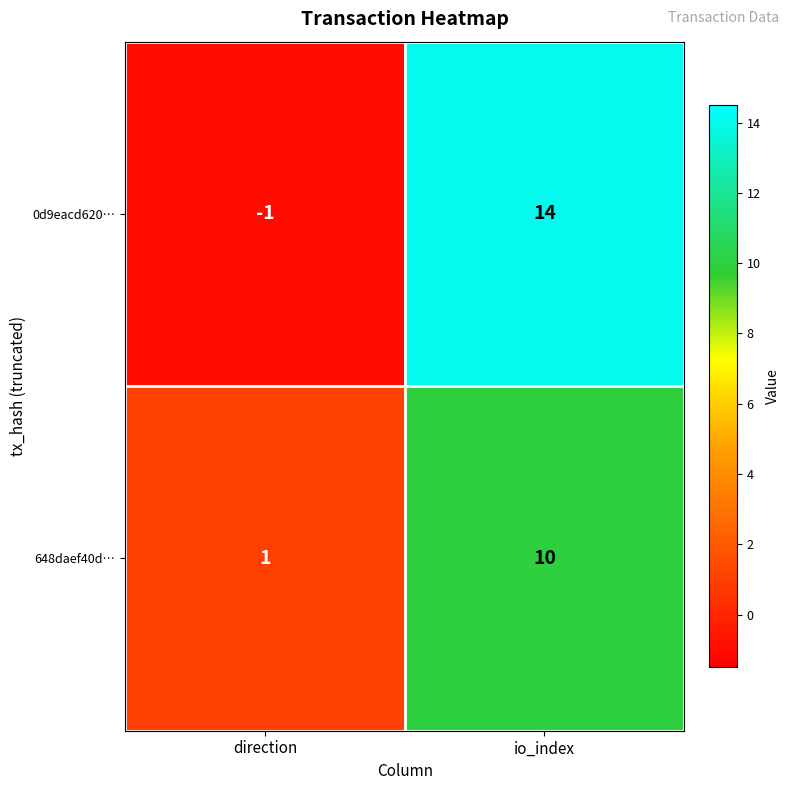

Reading left to right, extract all data points from this chart.

0d9eacd620…: direction=-1	io_index=14
648daef40d…: direction=1	io_index=10